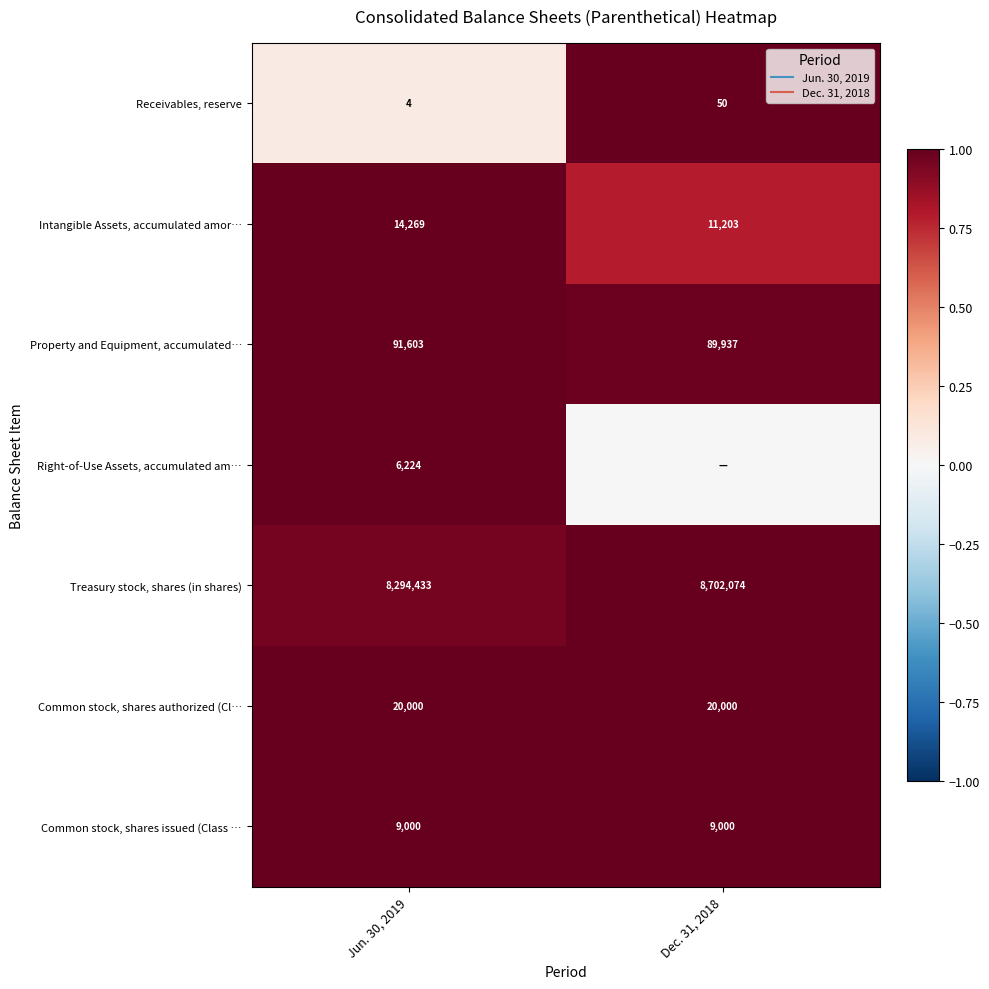

True or false: Property and Equipment, accumulated… has a value of 1.0 at Dec. 31, 2018.

True